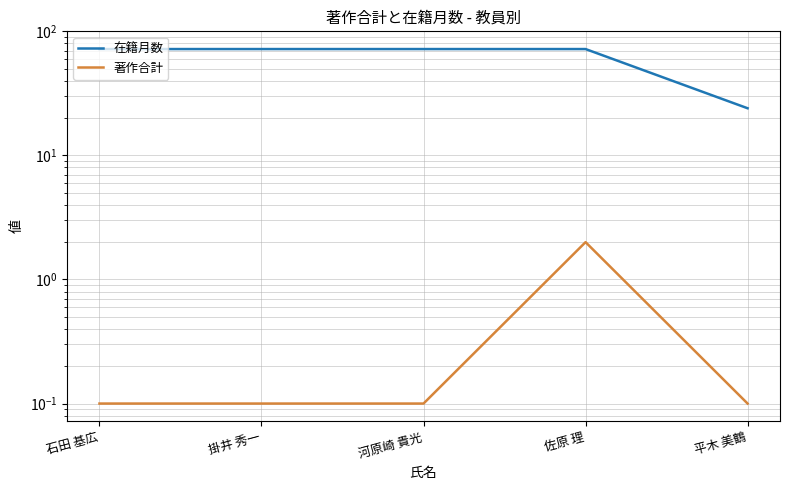

Is the value of 在籍月数 at 石田 基広 greater than the value of 著作合計 at 平木 美鶴?

Yes